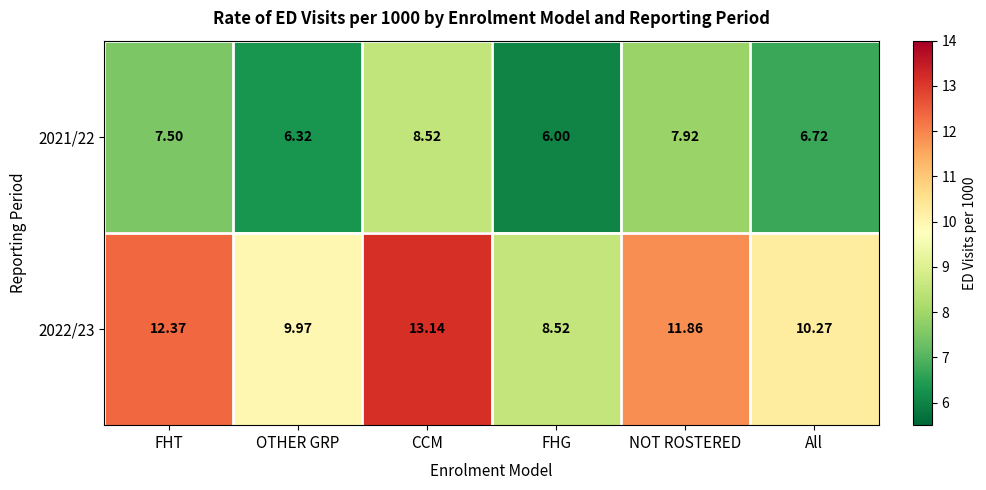

Where is 2021/22 nearest to the value 7?

All